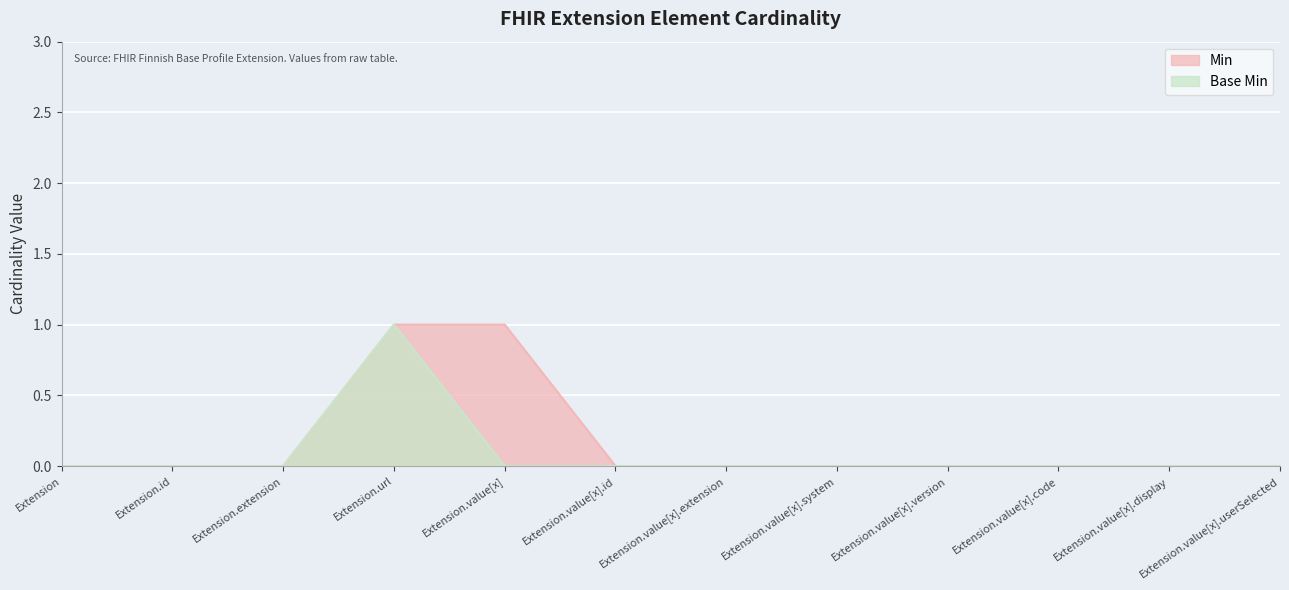

True or false: Base Min has more than 2 interior local peaks.

False